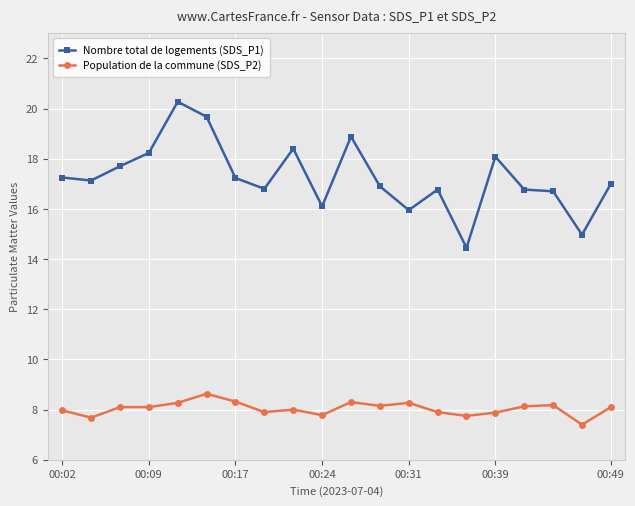

True or false: Population de la commune (SDS_P2) has more than 1 interior local peaks.

True